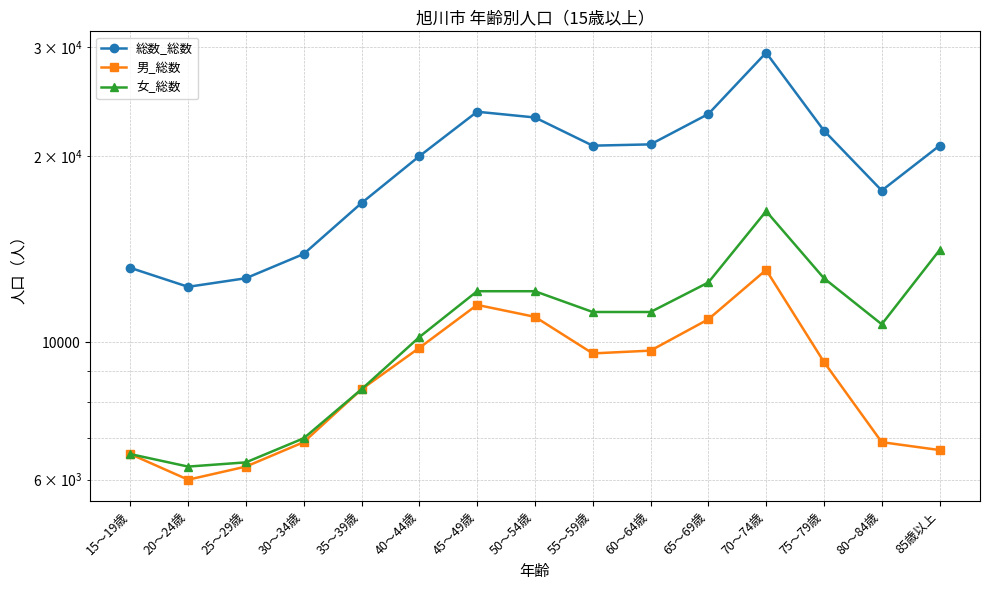

What is the spread (max minus min) of values at 25～29歳?

6400